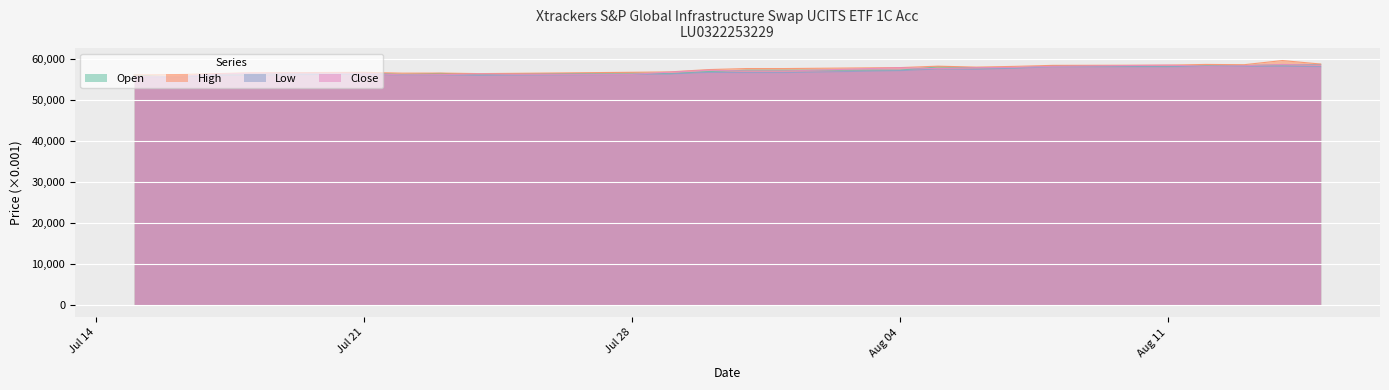

The value of High at 07.08.2025 is 79740. True or false?

False